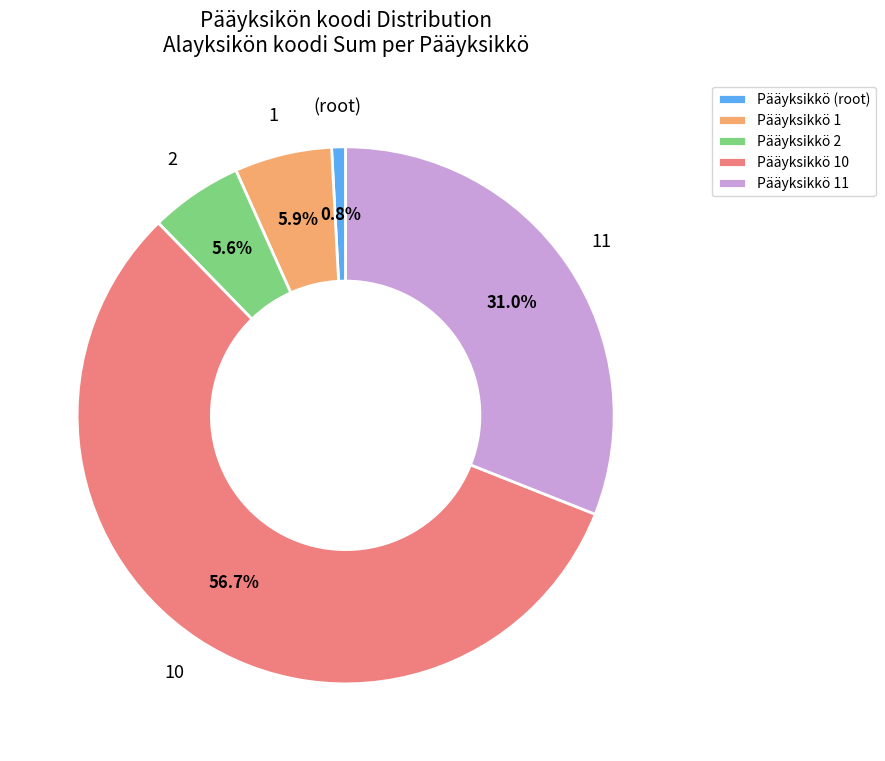

What is the largest slice in the pie chart?

Pääyksikkö 10